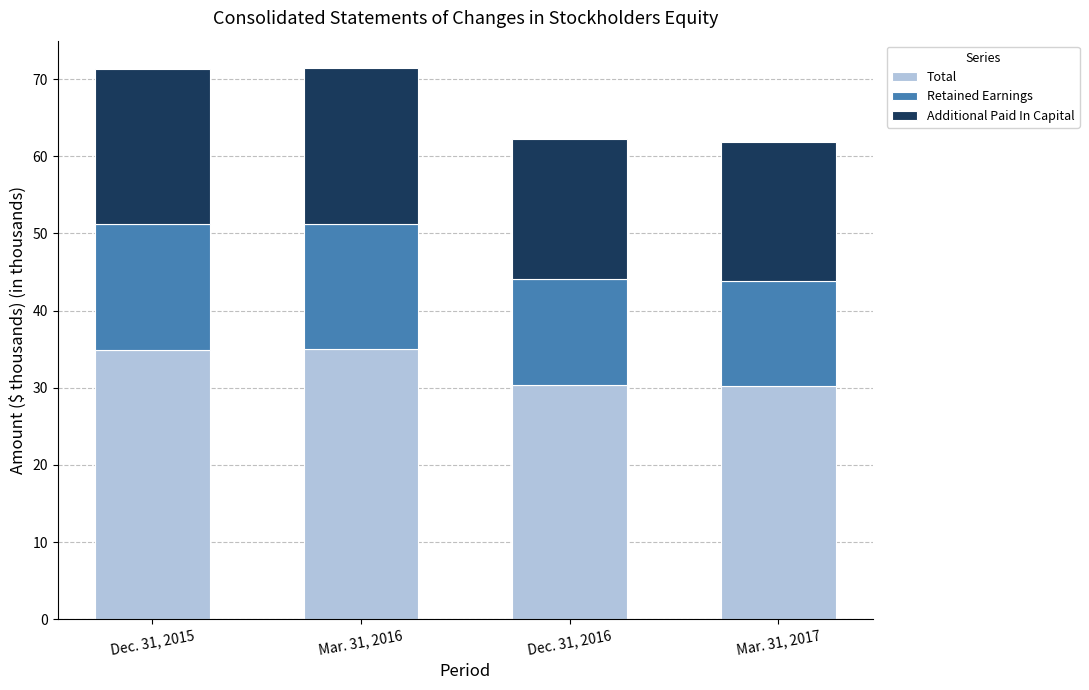

What is the minimum value for Total?

30.2